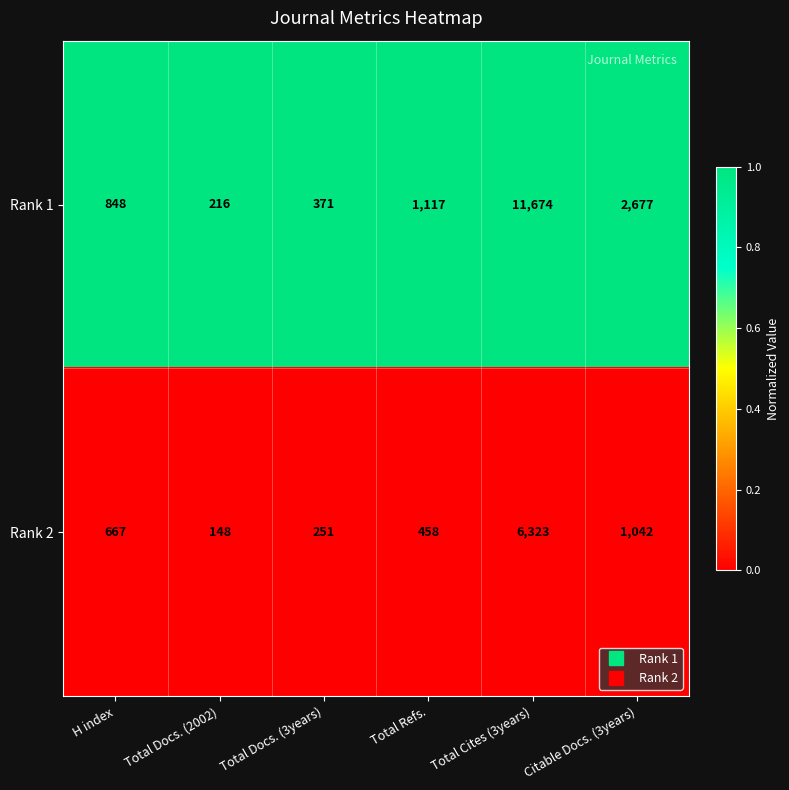

At which label is Rank 2 closest to 3235?

Citable Docs. (3years)